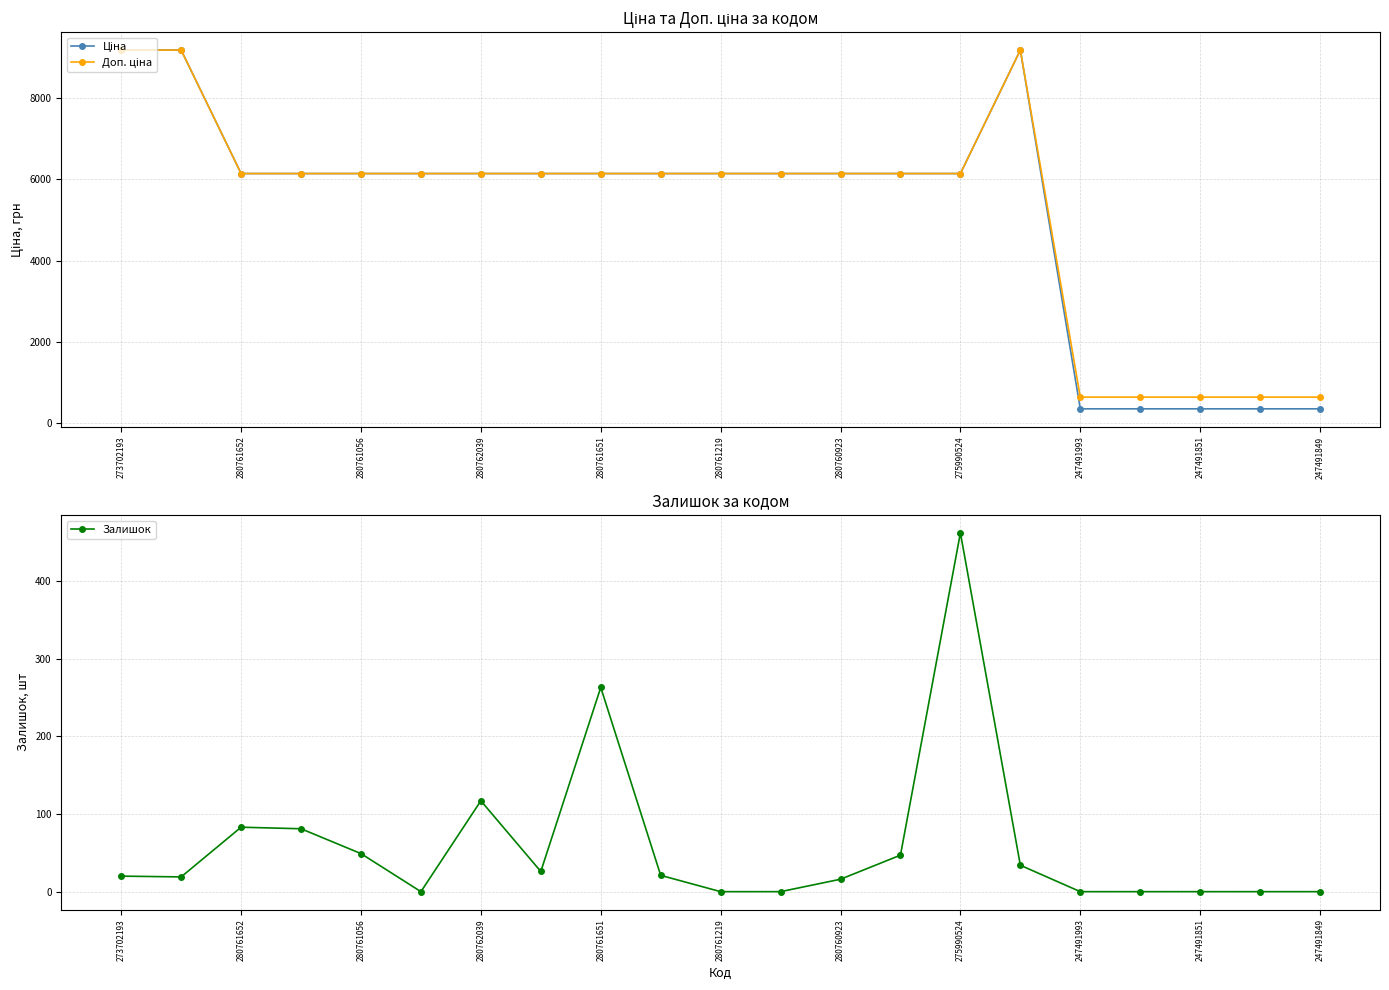

How many values in the Залишок series exceed 20?

10